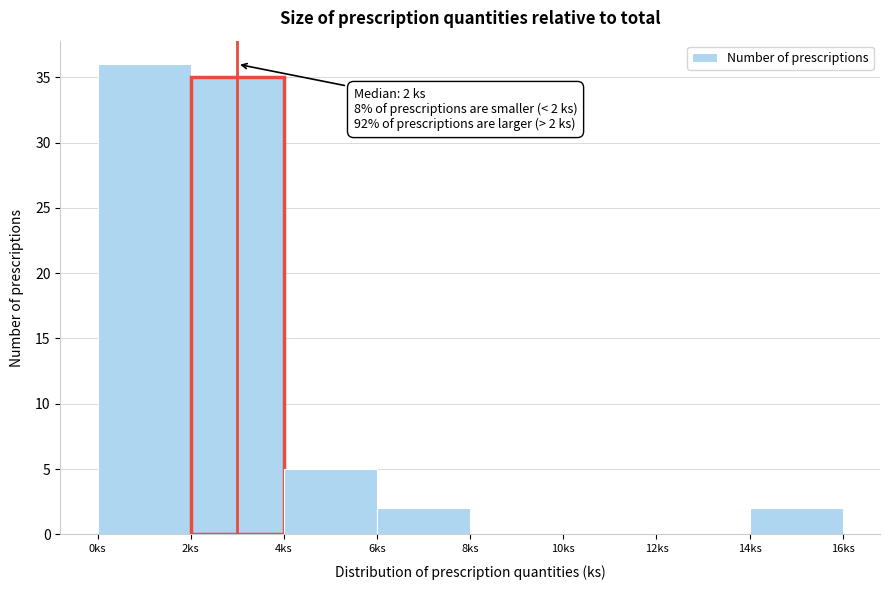

Over which range of the x-axis is the bar tallest?

0 to 2